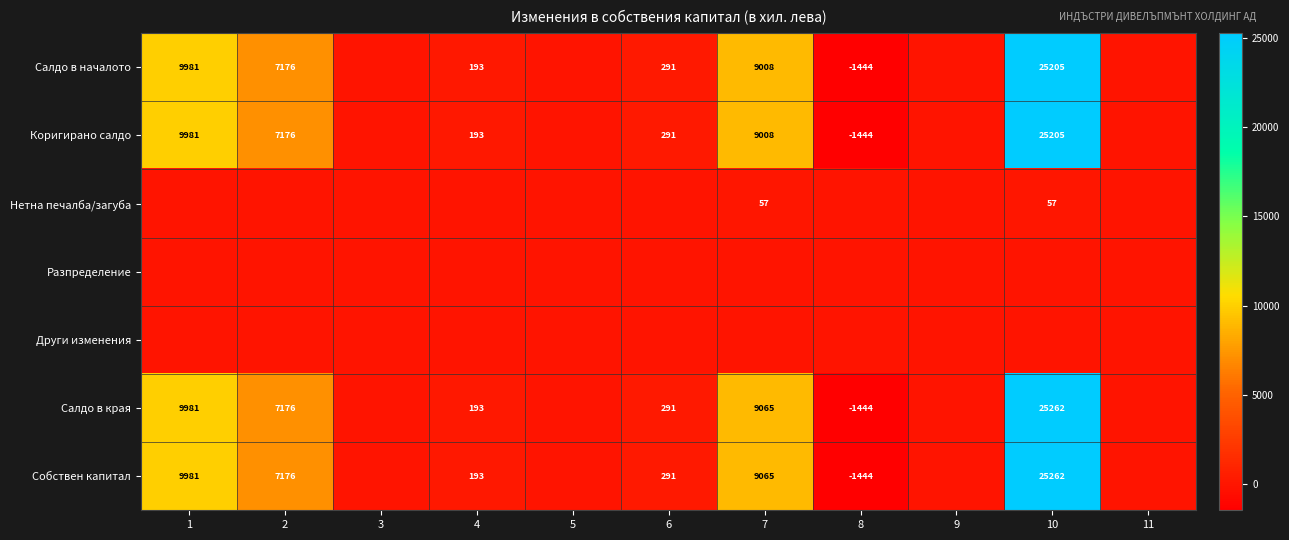

What is the sum of the Коригирано салдо values at 7 and 10?

34213